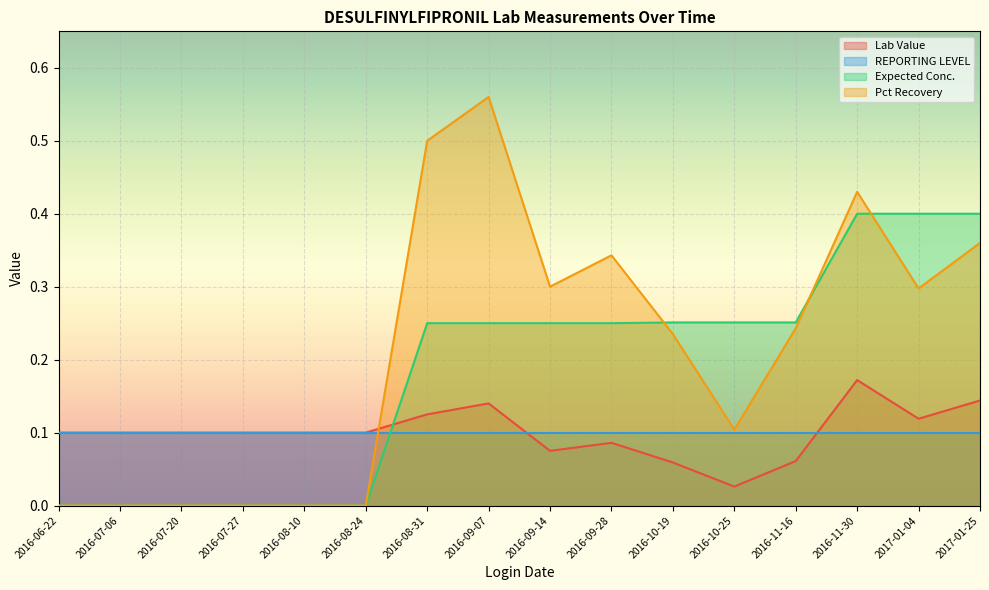

What is the difference between the highest and lowest values at 2016-08-10?

0.1